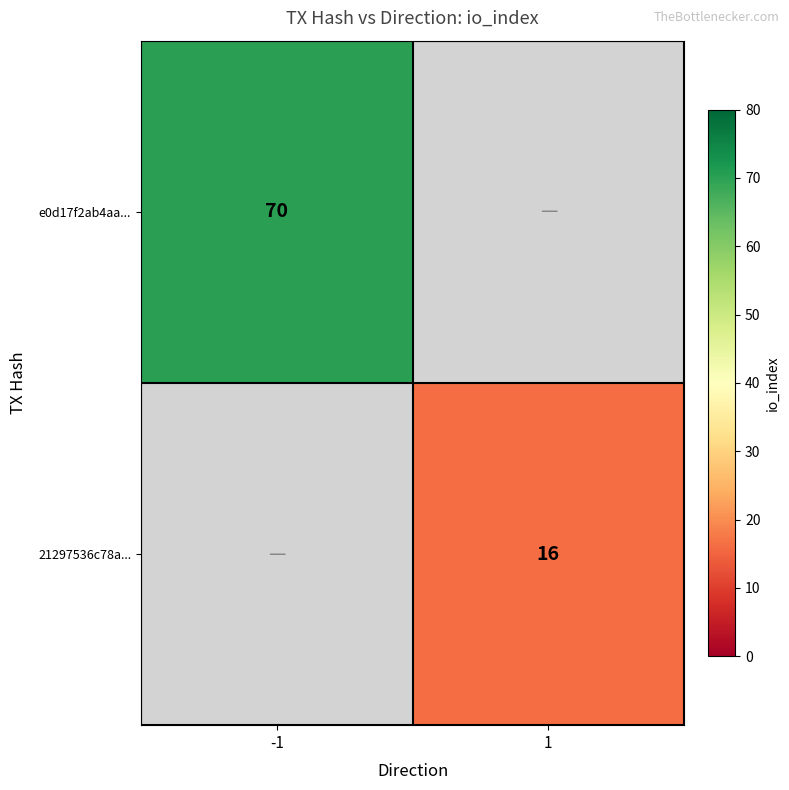

At how many categories does at least one series exceed 48?

1